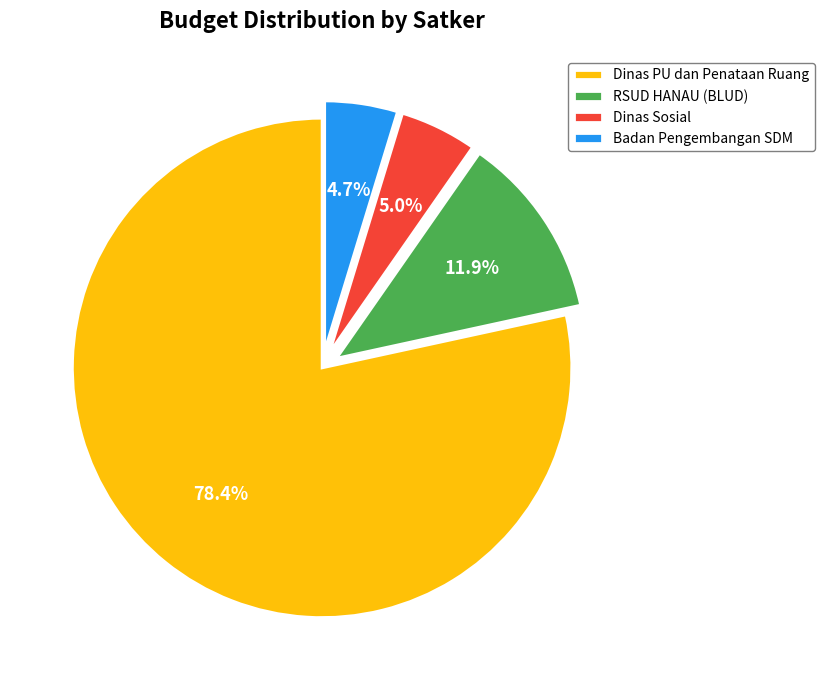

Which slice is the largest?

Dinas PU dan Penataan Ruang